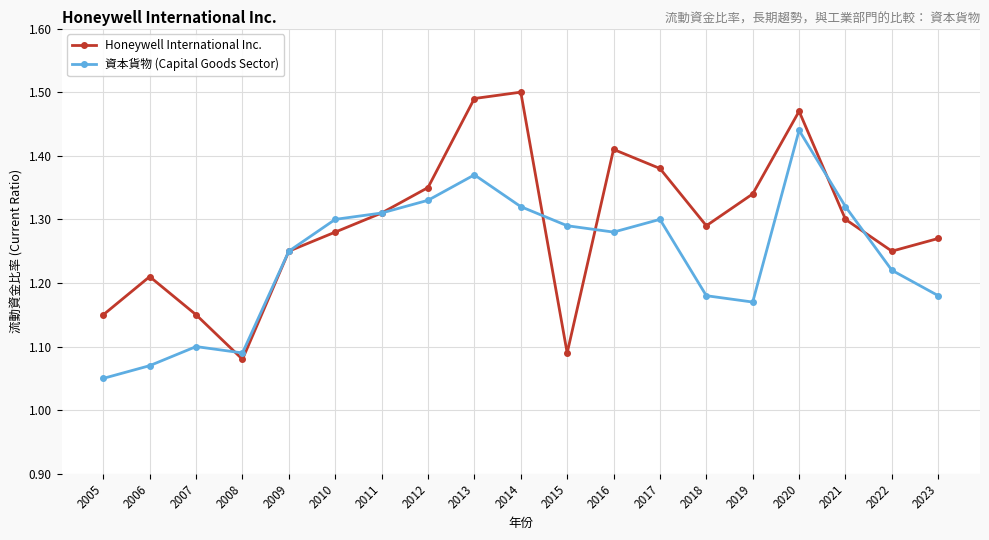

After their last crossing, which series has the higher values: Honeywell International Inc. or 資本貨物 (Capital Goods Sector)?

Honeywell International Inc.